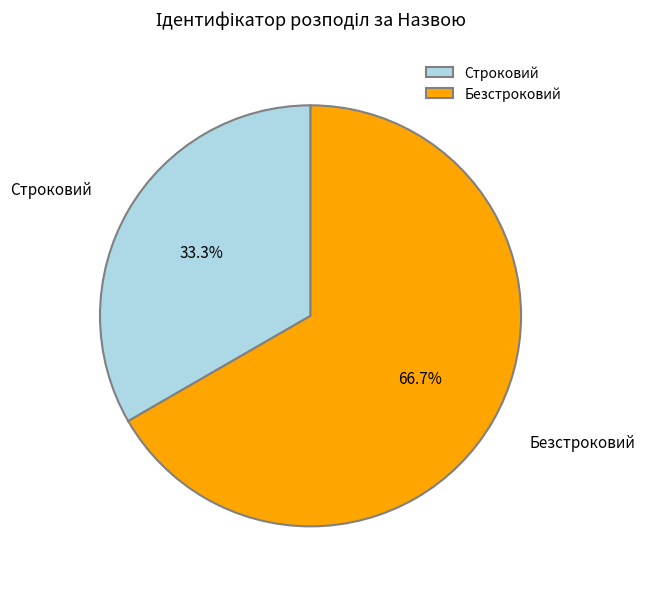

To the nearest percent, what is the average slice percentage?

50%